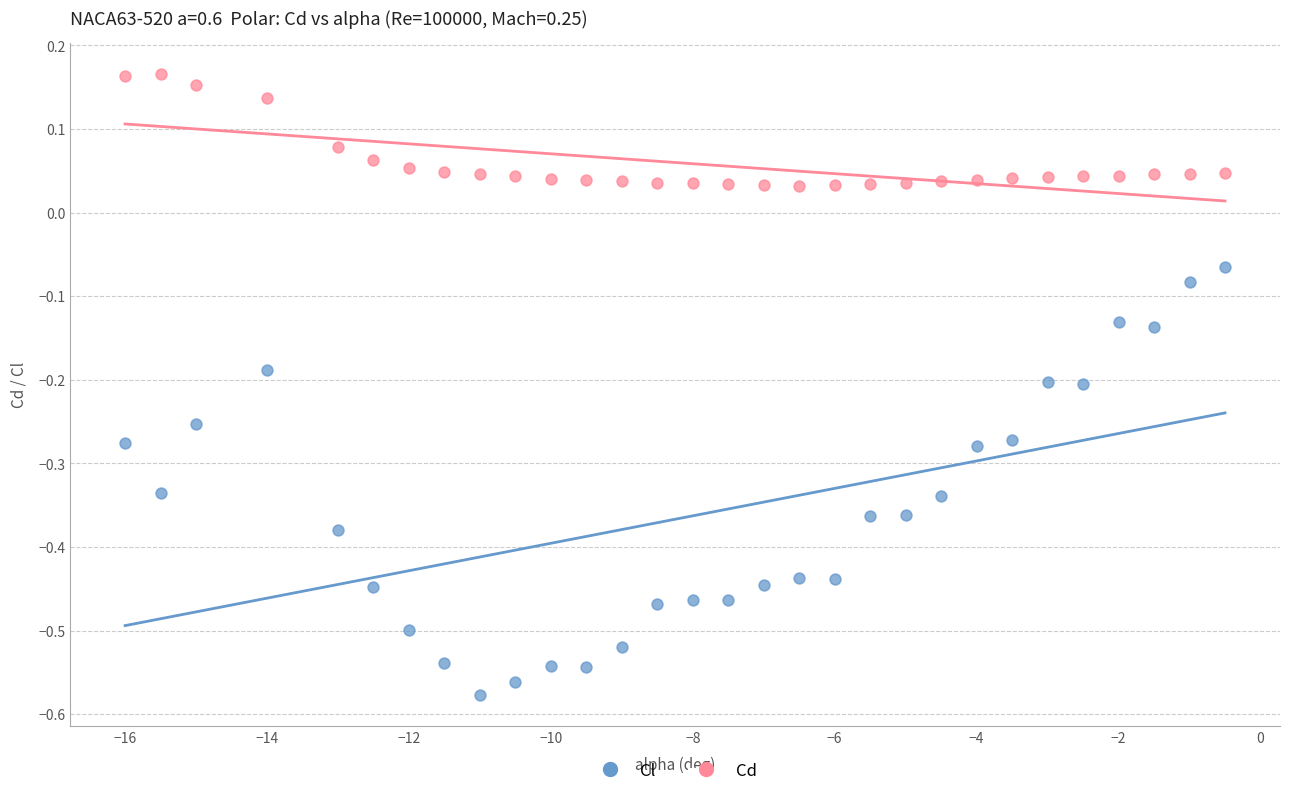

Across all data points, what is the range of Y values (max minus min)?

0.7